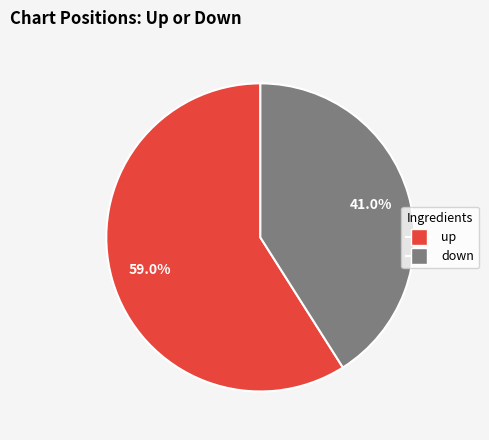

To the nearest percent, what is the difference between the down and up slice percentages?

18%